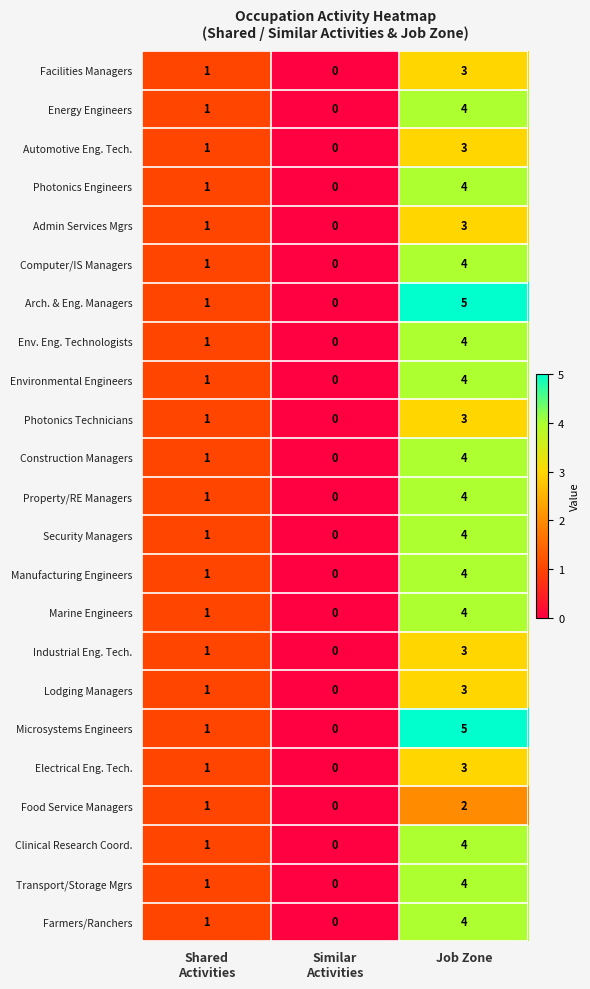

The Security Managers series shows 4 at Job Zone. True or false?

True